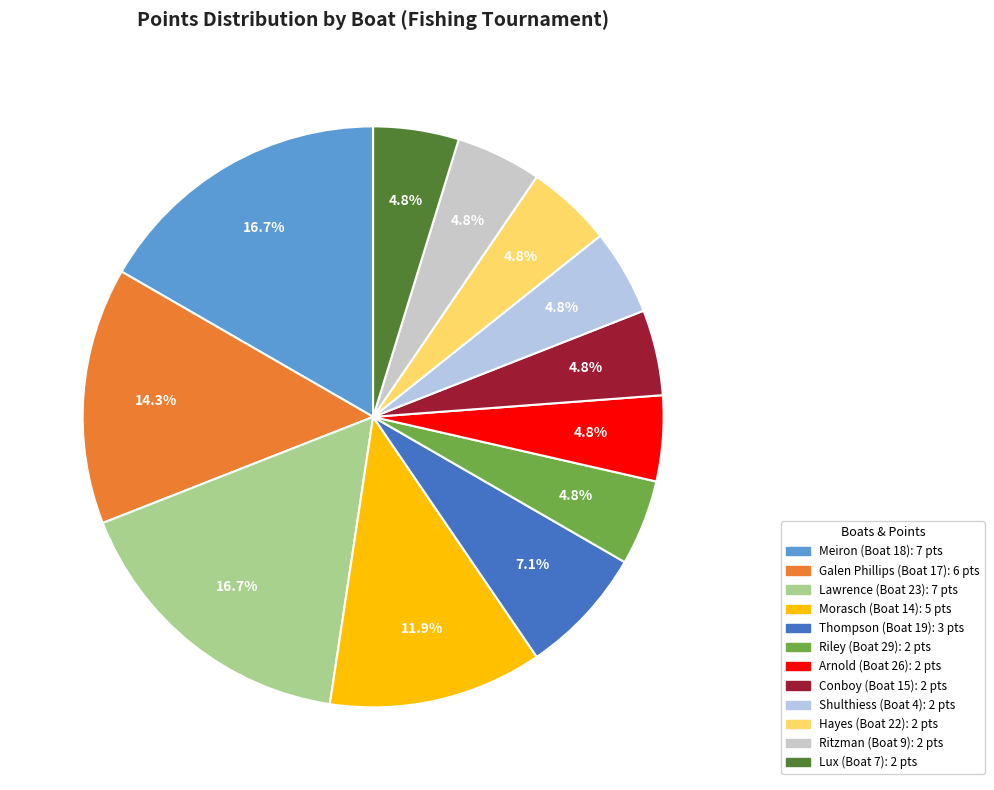

What is the largest slice in the pie chart?

Meiron (Boat 18)